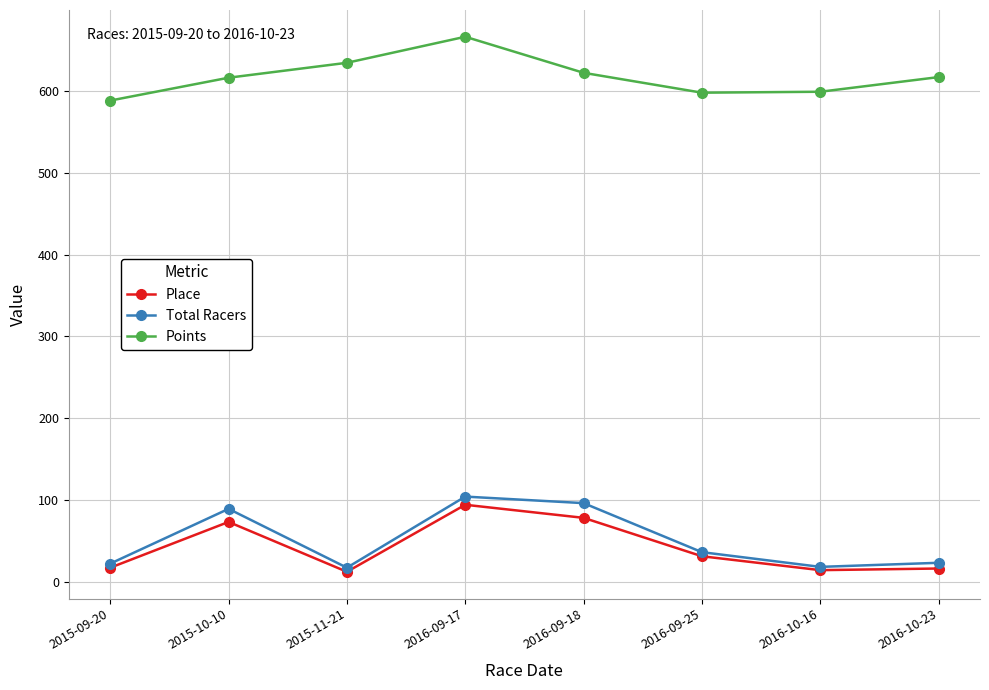

The value of Points at 2016-09-25 is 224.0. True or false?

False